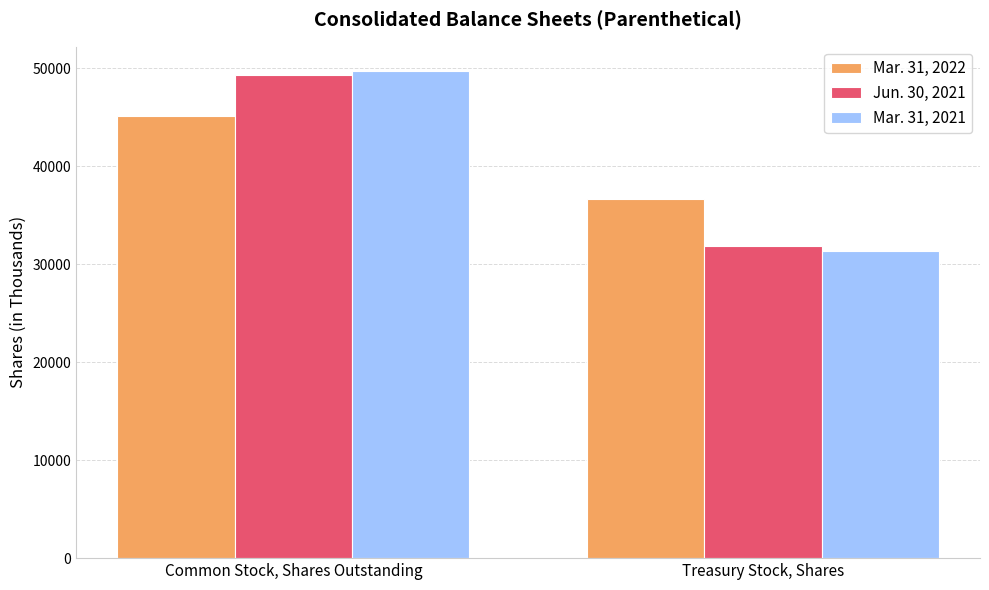

Which label corresponds to the smallest value in the chart?

Treasury Stock, Shares